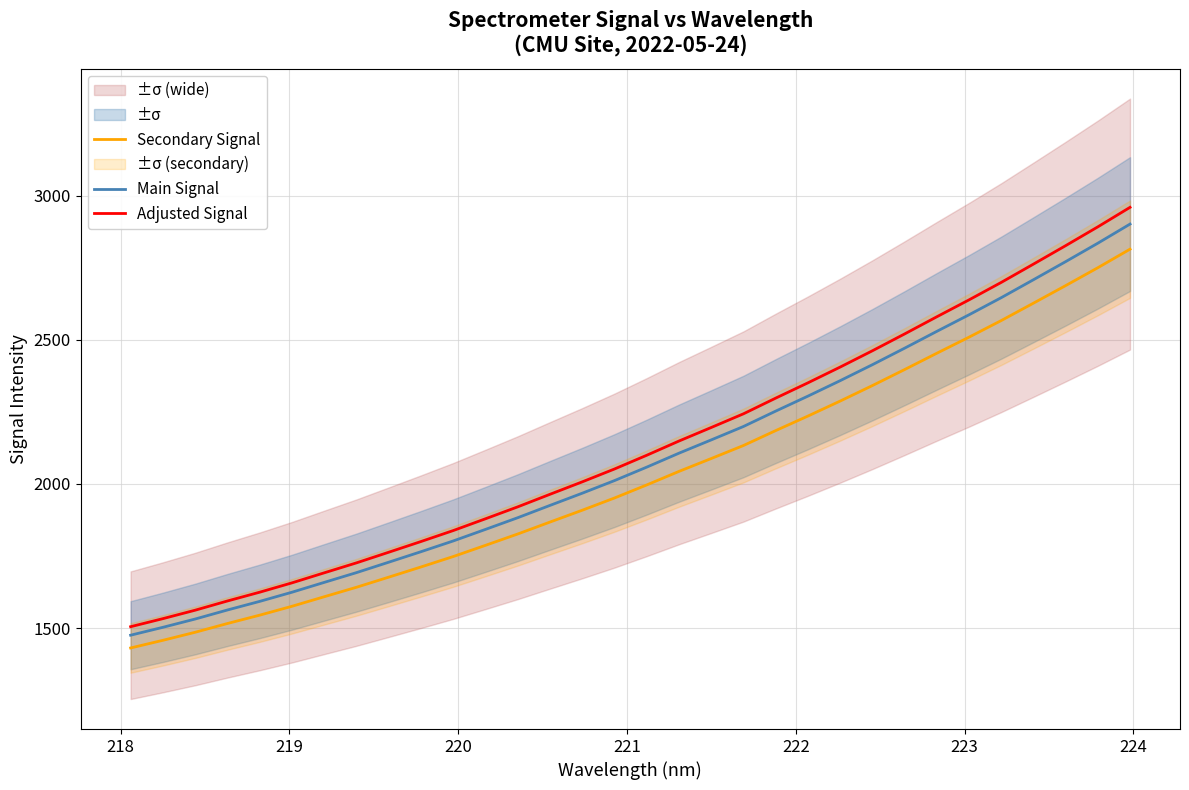

Reading left to right, list all the values displayed in this chart.

Secondary Signal: 1431.0	1457.5	1485.4	1515.8	1544.7	1575.5	1608.6	1641.5	1676.6	1711.9	1748.1	1787.0	1826.3	1867.7	1908.7	1951.1	1996.4	2043.3	2087.9	2133.1	2184.8	2235.2	2287.2	2340.8	2396.4	2453.0	2508.8	2566.3	2626.7	2687.5	2749.6	2813.9
Main Signal: 1475.2	1502.6	1531.3	1562.7	1592.5	1624.3	1658.4	1692.3	1728.4	1764.9	1802.1	1842.2	1882.7	1925.4	1967.7	2011.4	2058.1	2106.5	2152.5	2199.0	2252.3	2304.3	2357.9	2413.2	2470.5	2528.9	2586.4	2645.7	2707.9	2770.7	2834.6	2901.0
Adjusted Signal: 1504.7	1532.6	1561.9	1593.9	1624.4	1656.8	1691.6	1726.1	1763.0	1800.2	1838.2	1879.1	1920.4	1963.9	2007.1	2051.7	2099.3	2148.6	2195.6	2243.0	2297.4	2350.4	2405.1	2461.5	2519.9	2579.5	2638.1	2698.6	2762.1	2826.1	2891.3	2959.0